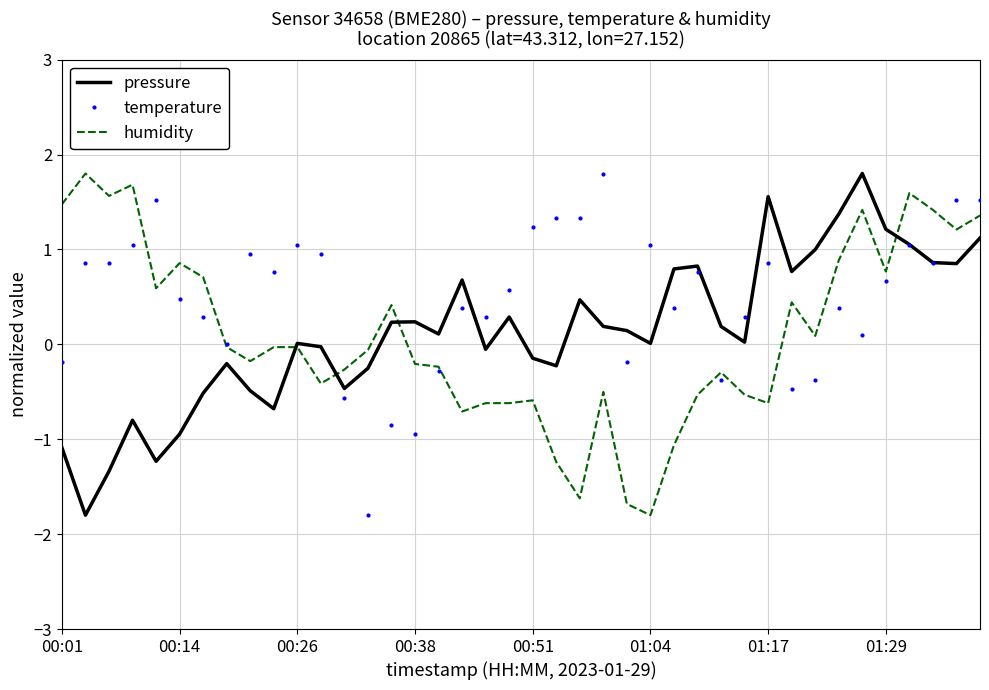

What are all the series names shown in the legend?

pressure, temperature, humidity